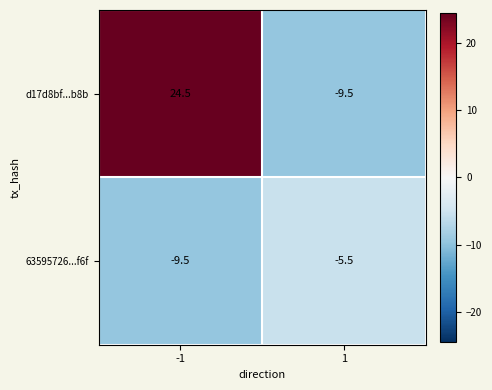

What is the minimum value for 63595726...f6f?

-9.5